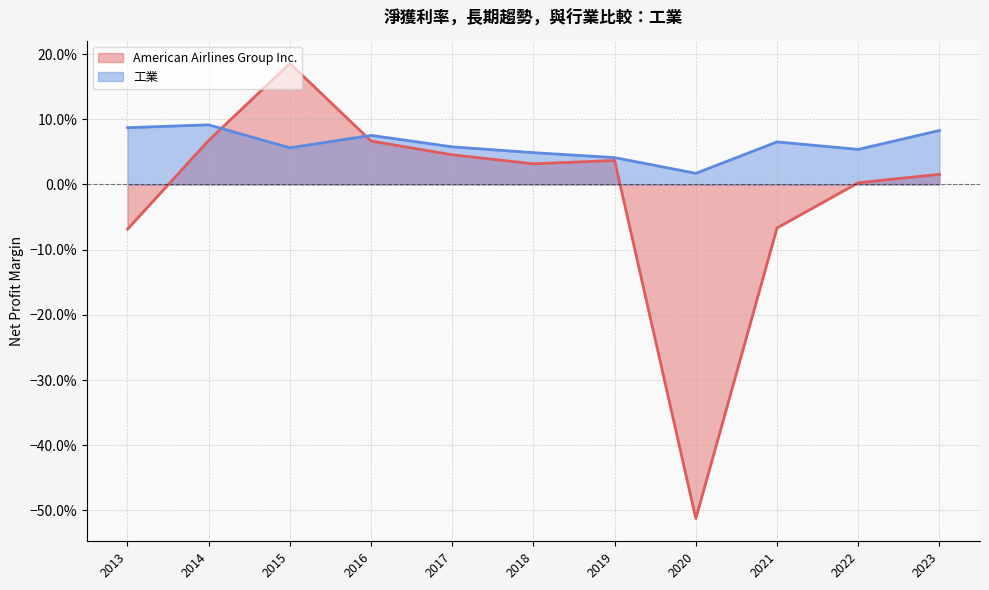

At how many categories does at least one series exceed 0?

11